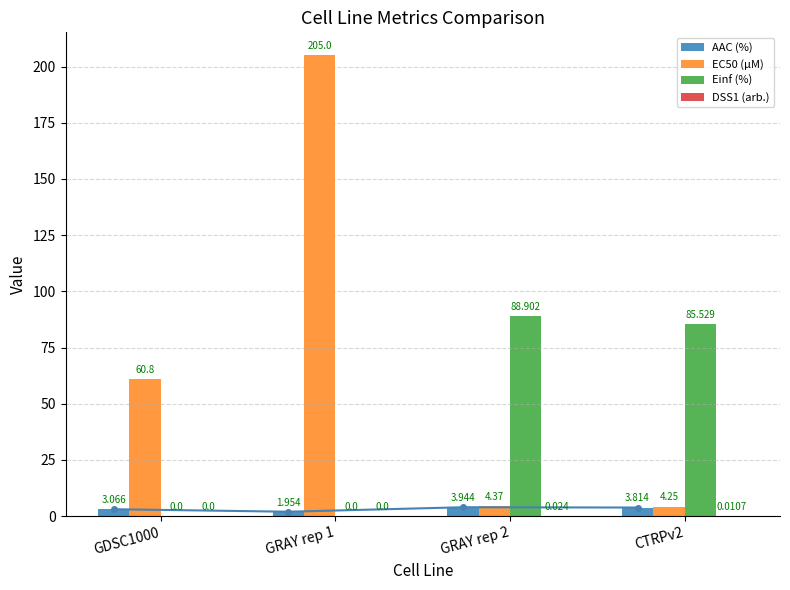

What is the sum of the Einf (%) values at GRAY rep 2 and CTRPv2?

174.4